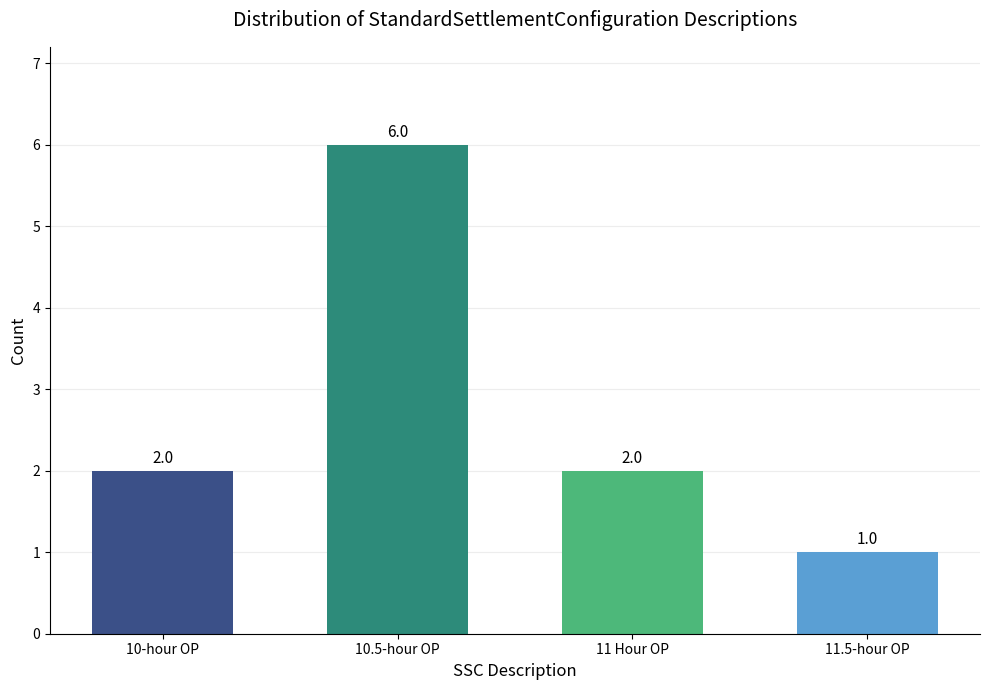

What is the greatest value displayed?

6